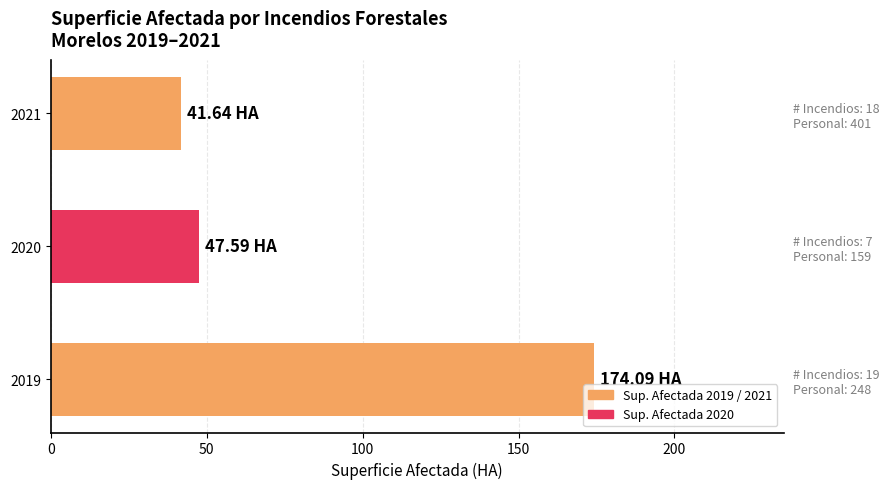

Reading left to right, list all the values displayed in this chart.

174.1	47.6	41.6